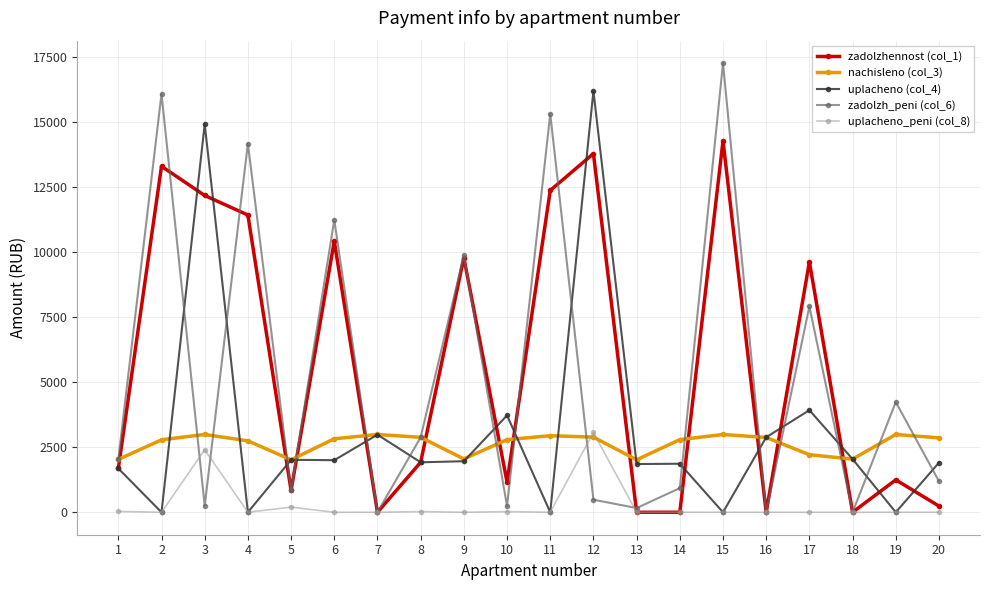

What is the spread (max minus min) of values at 4?

14156.0